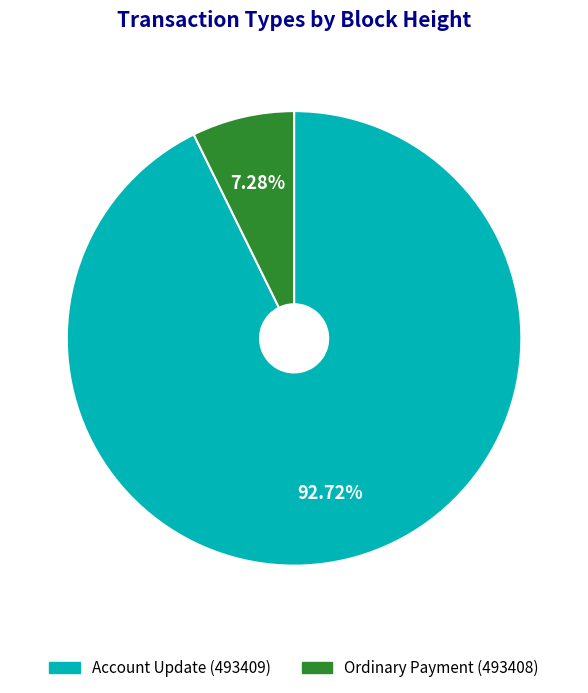

Combined, what portion of the pie is Ordinary Payment (493408) and Account Update (493409)?

100.0%